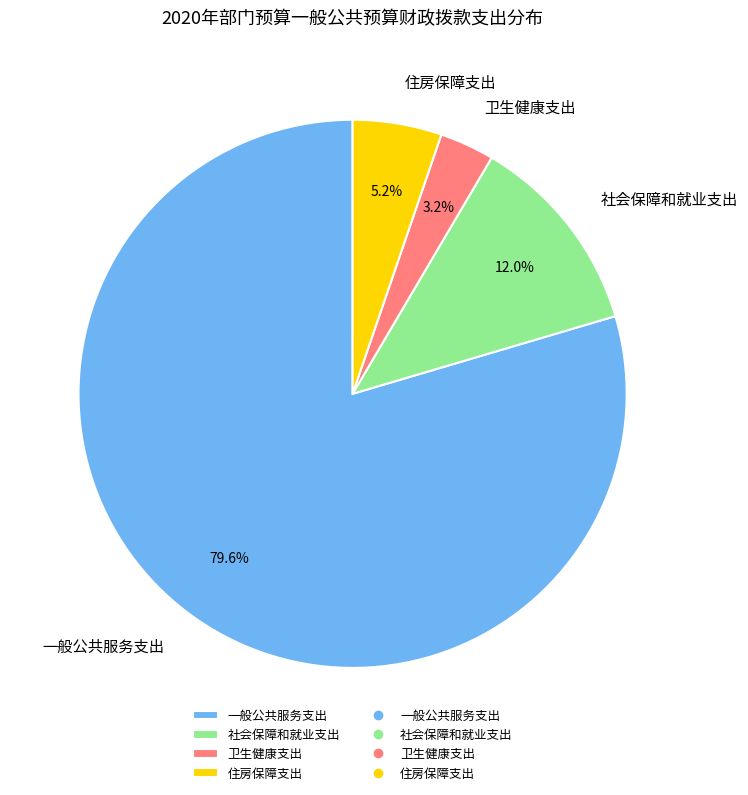

Rank the categories by value from lowest to highest.

卫生健康支出, 住房保障支出, 社会保障和就业支出, 一般公共服务支出